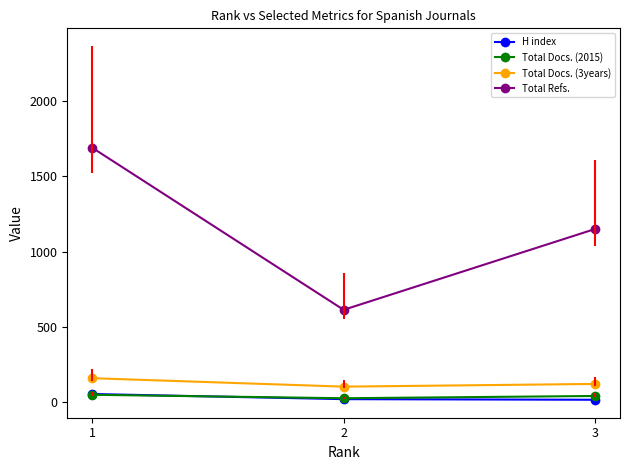

Is this an area chart (filled region under the line)?

No